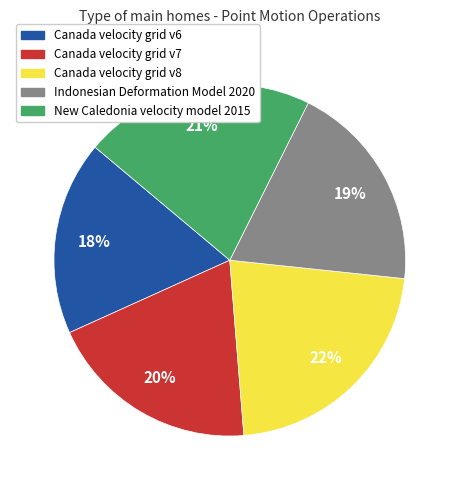

To the nearest percent, what is the difference between the largest and smallest slice percentages?

4%